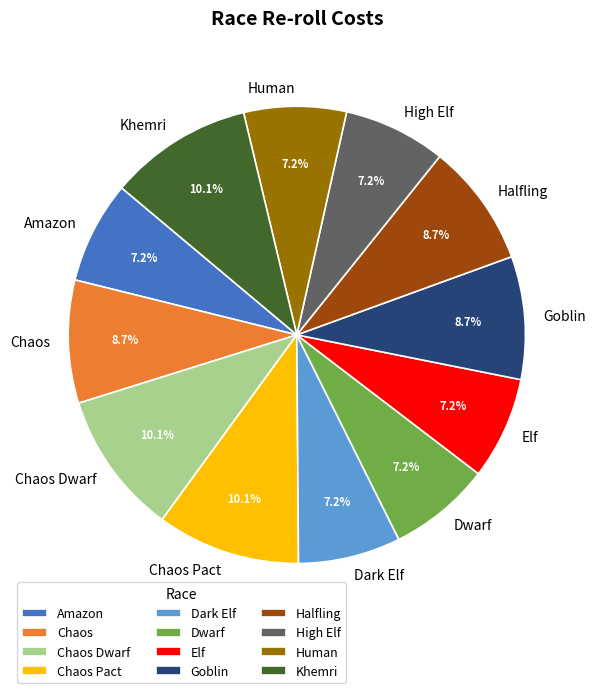

To the nearest percent, what is the combined percentage of Amazon and Human?

14%